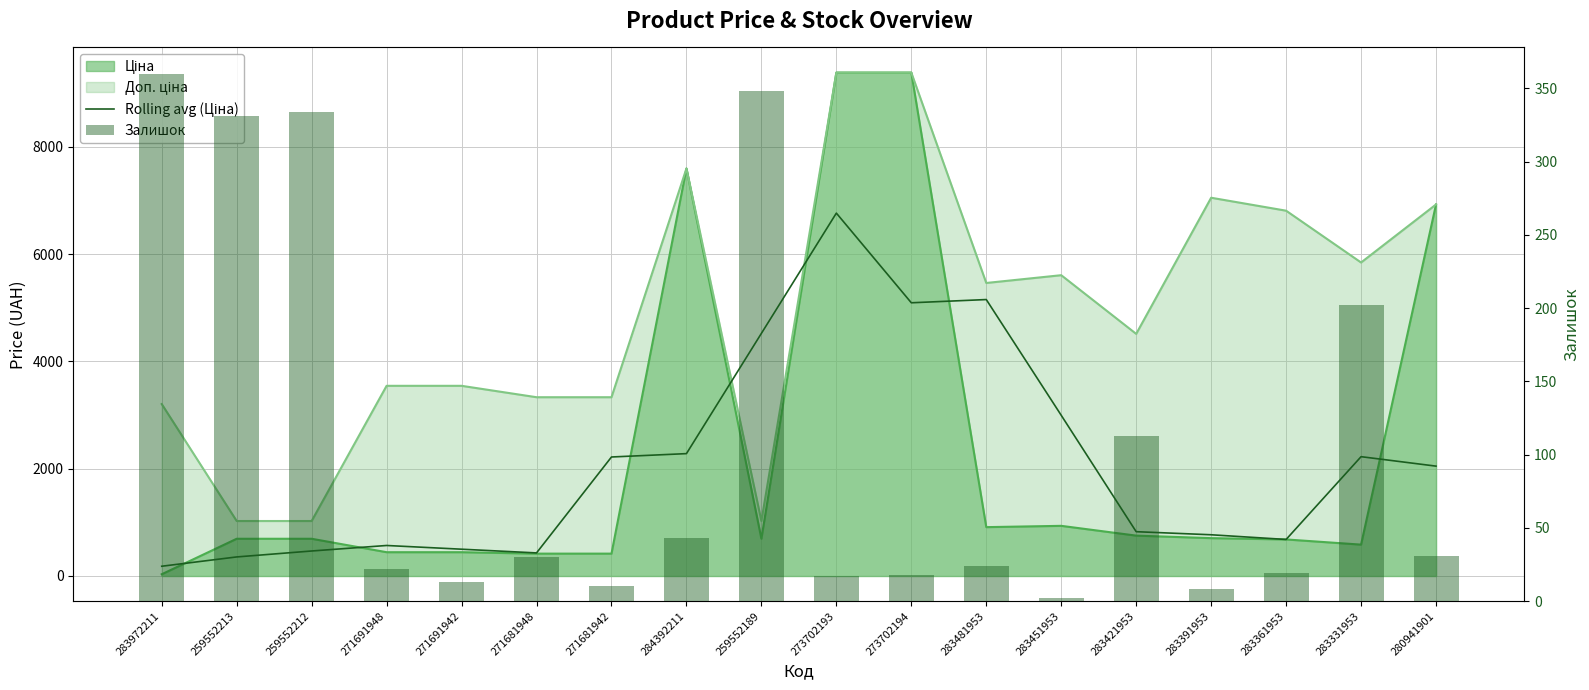

What is the difference between the maximum and minimum values in the Залишок series?

358.0